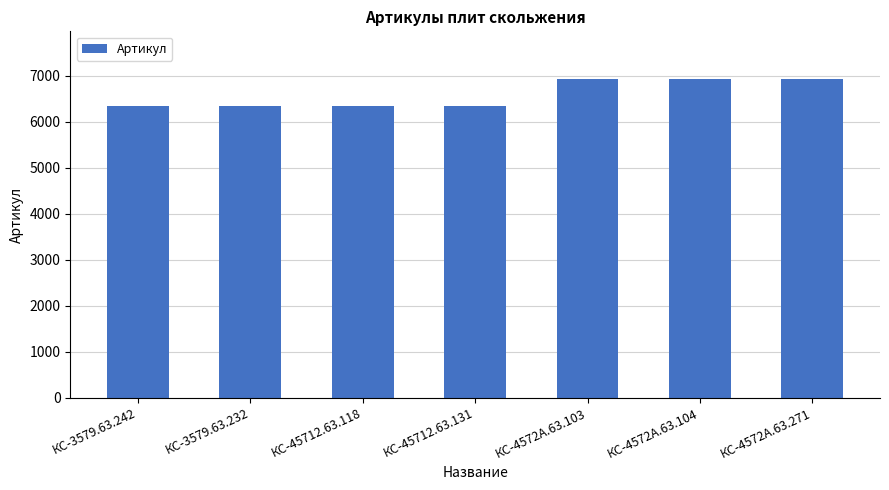

The chart shows a value of 2053 at КС-3579.63.242. True or false?

False